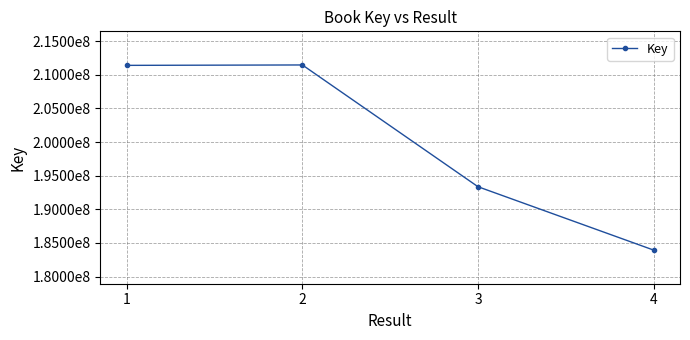

What is the minimum value shown in the chart?

183939260